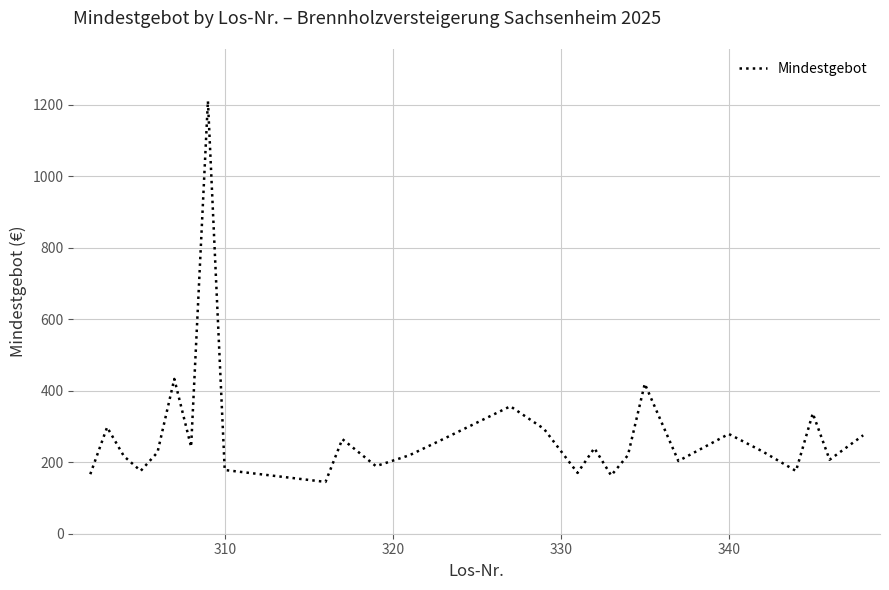

What is the difference between the maximum and minimum values?

1065.6